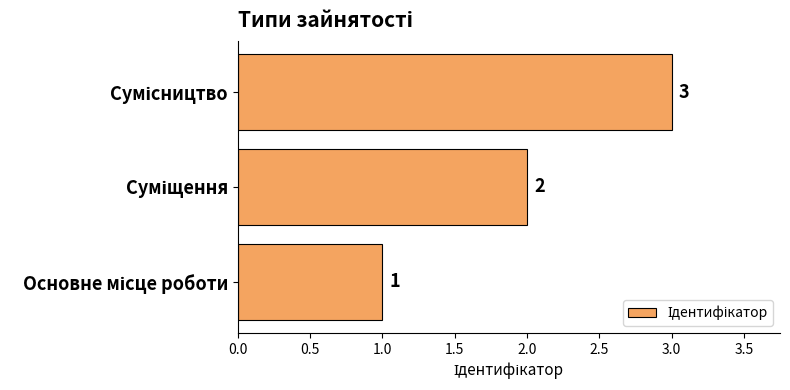

How many values are between 1 and 3?

3